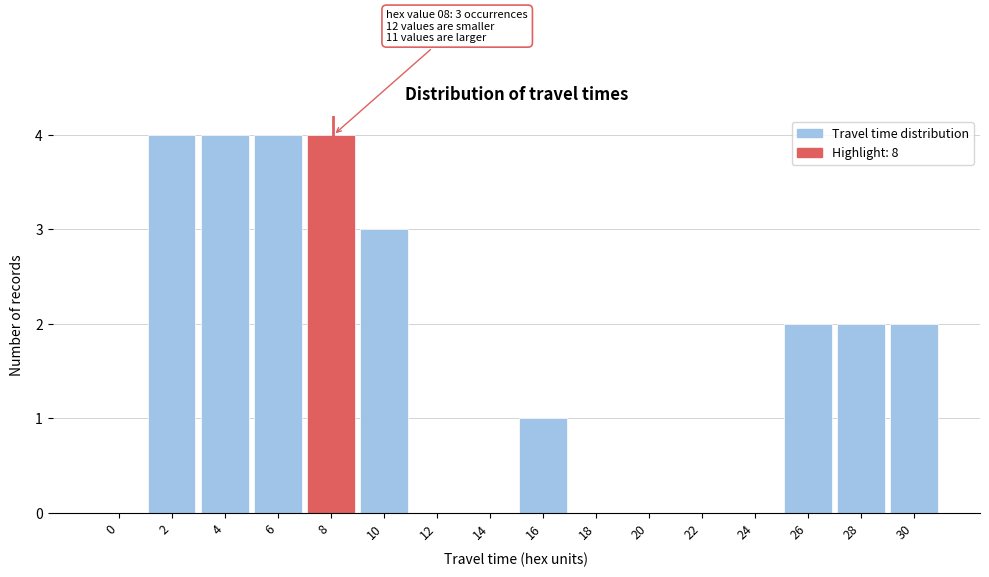

Reading left to right, list all the values displayed in this chart.

0=0	2=4	4=4	6=4	8=4	10=3	12=0	14=0	16=1	18=0	20=0	22=0	24=0	26=2	28=2	30=2